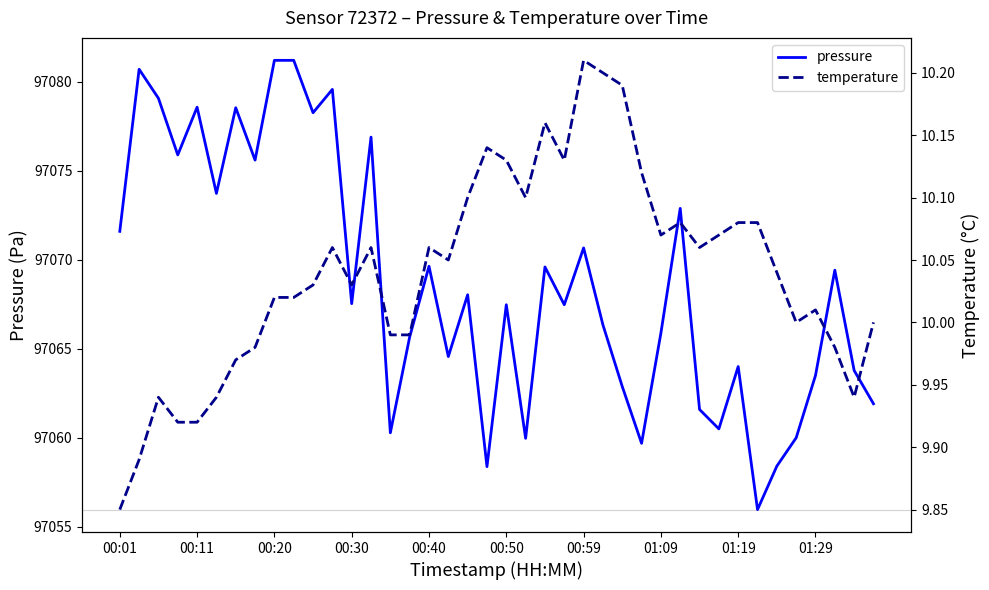

Rank the series at 21 from lowest to highest value.

temperature, pressure